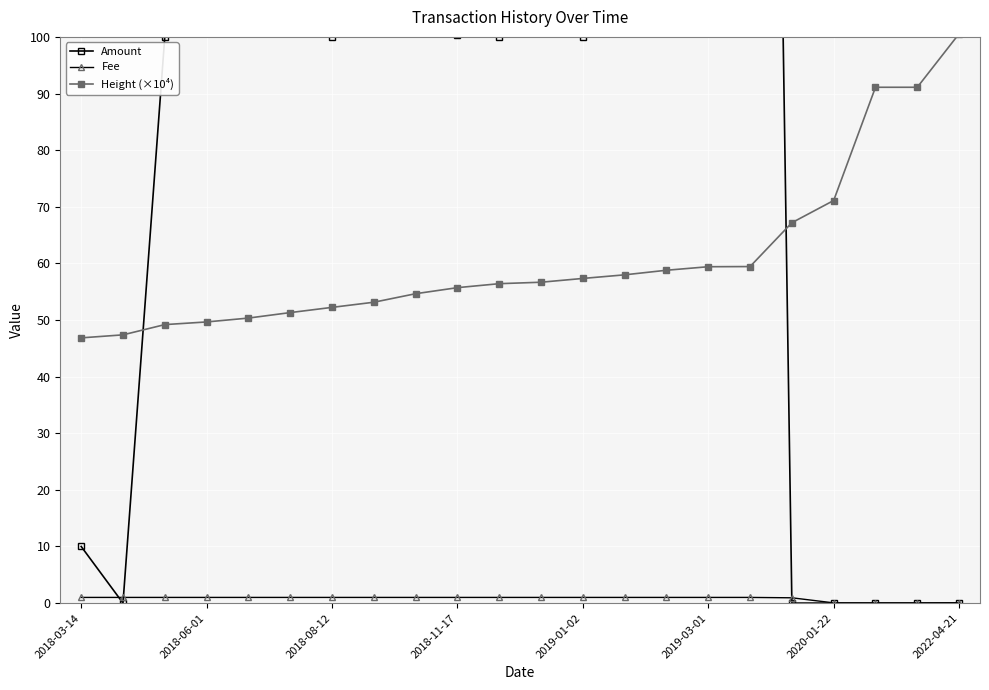

The Height (×10⁴) series shows 71.1 at 2020-01-22. True or false?

True